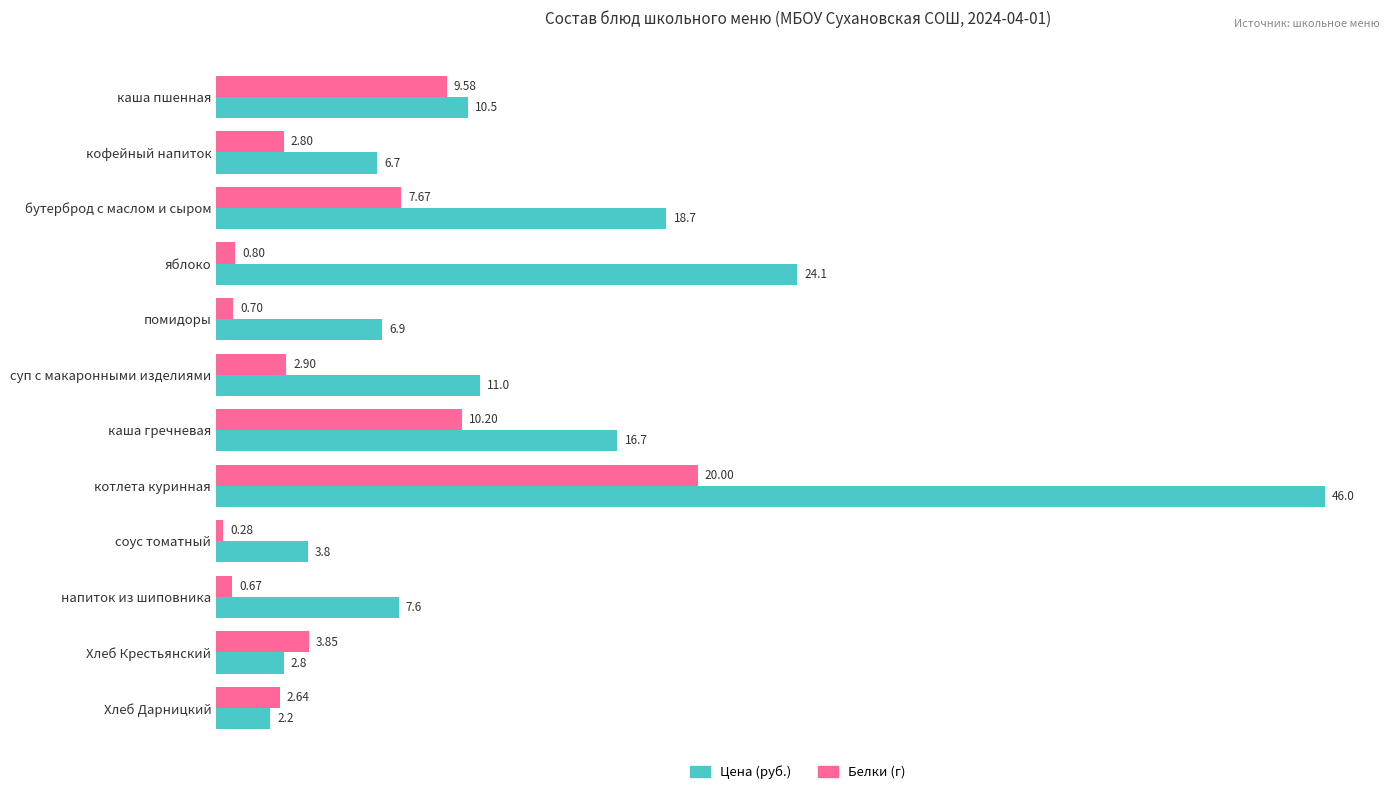

At which label does Белки (г) reach its minimum?

соус томатный